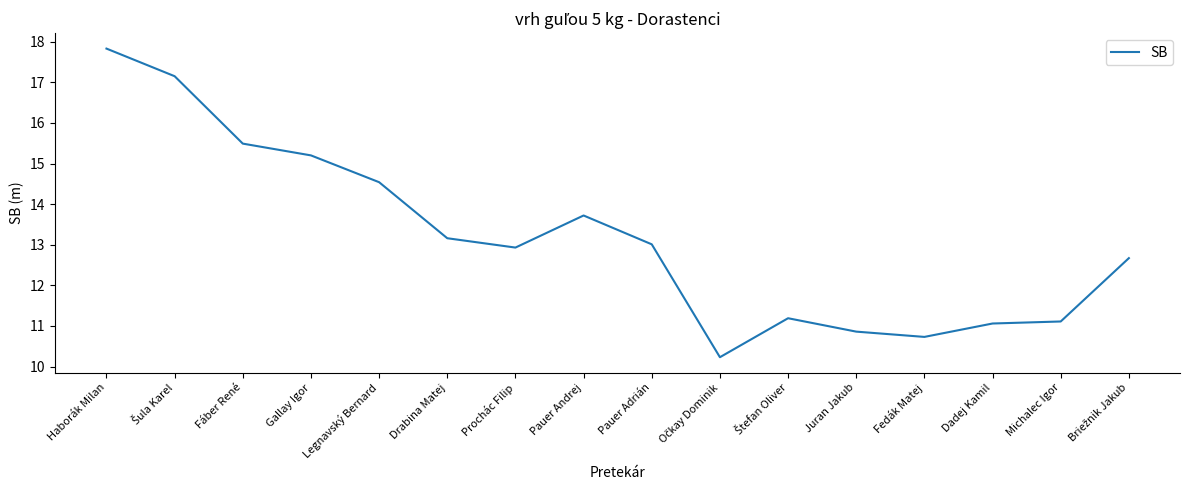

Which has a higher value, Prochác Filip or Pauer Andrej?

Pauer Andrej